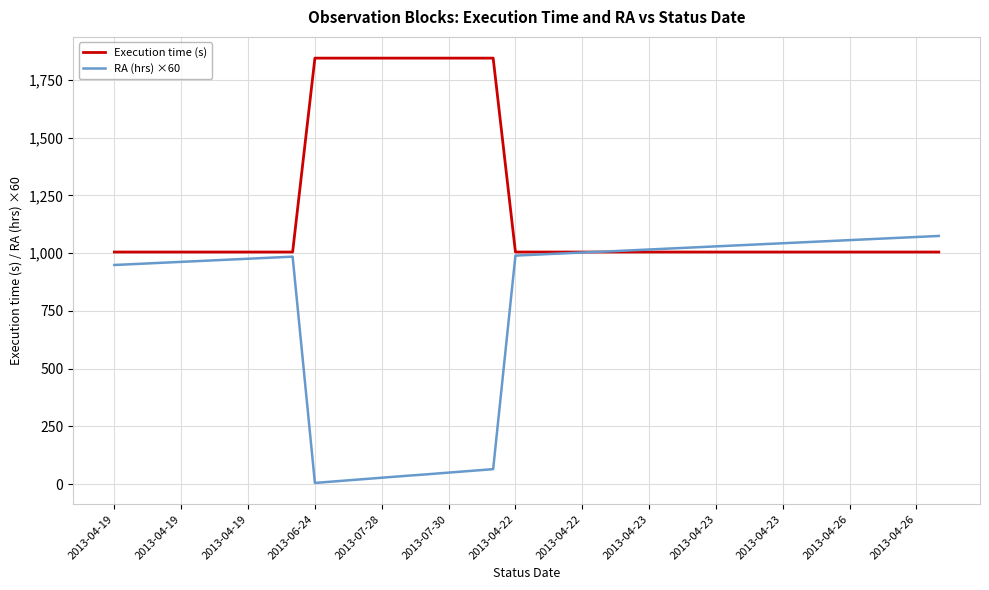

At how many categories does at least one series exceed 919?

38